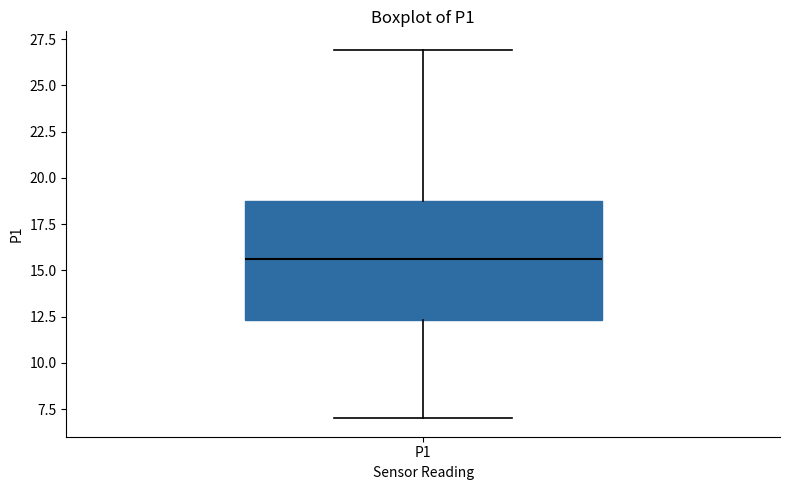

Transcribe this box plot: give where the median line is, the range the box spans, and where the two whiskers end, as read against the y-axis. The values are not printed on the chart, so give them approximately, as read against the axis.

median 15.5, box 12.5 to 18.5, whiskers 7.0 to 27.0